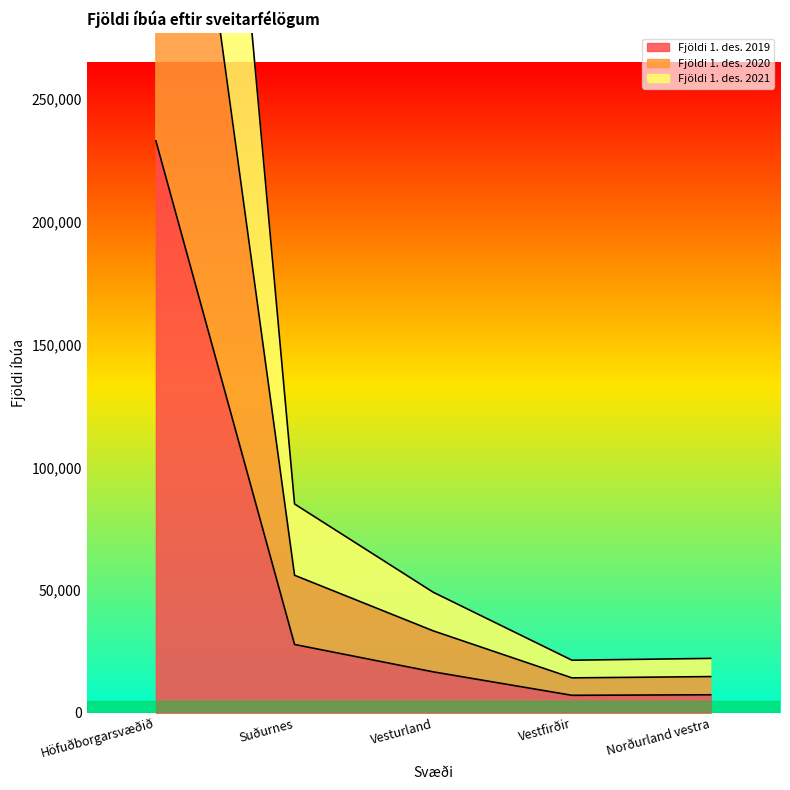

At which label does Fjöldi 1. des. 2019 first exceed 16666?

Höfuðborgarsvæðið